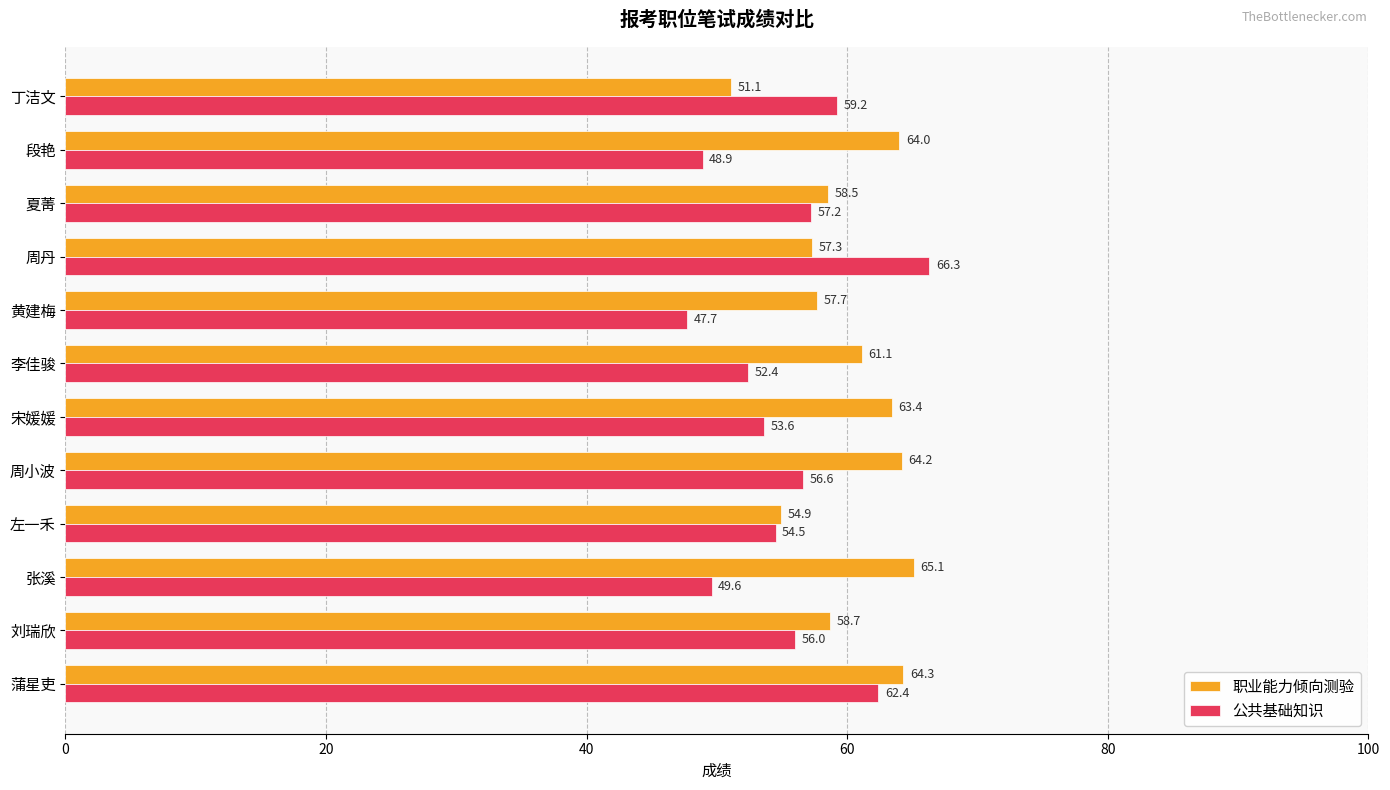

List the series in order of their peak value, lowest first.

职业能力倾向测验, 公共基础知识